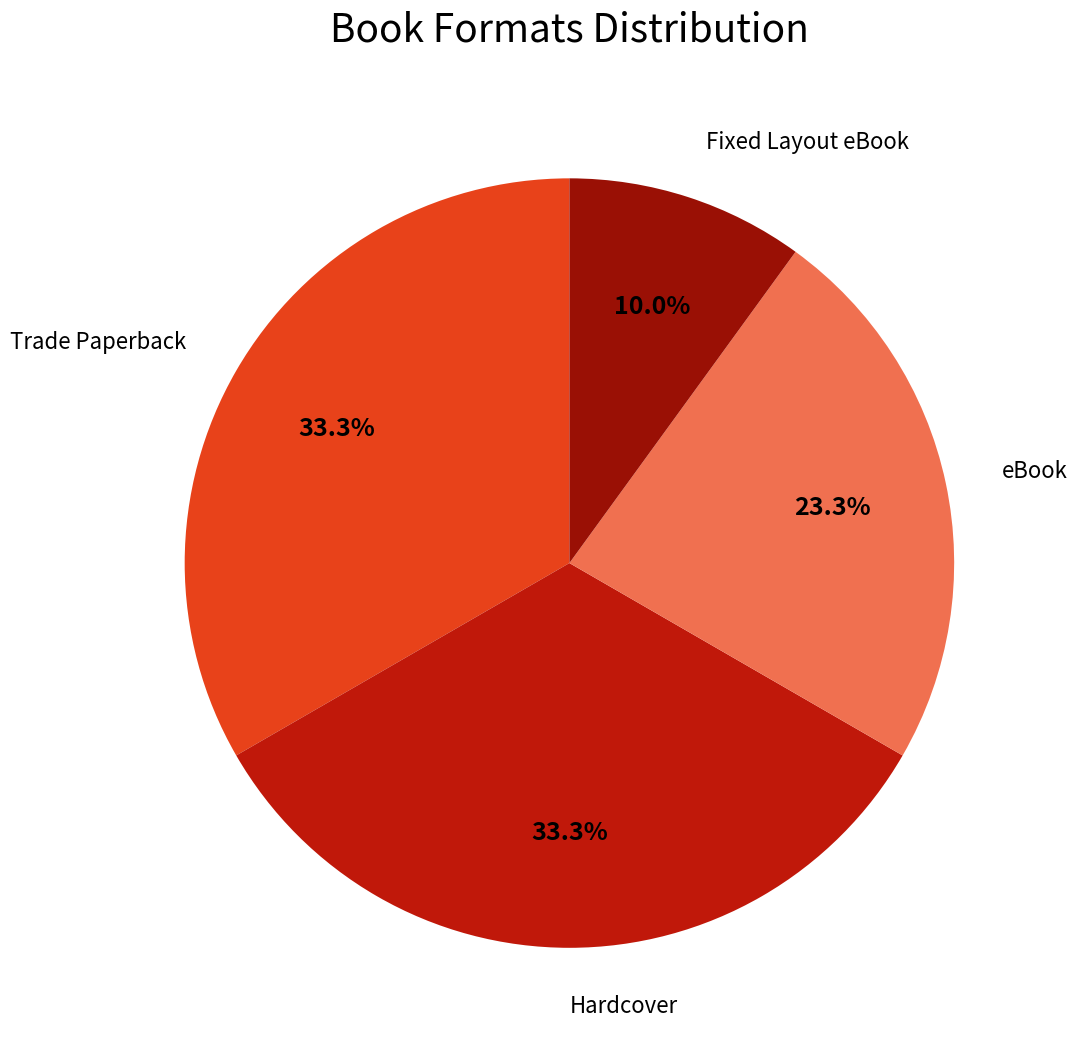

What percentage is the Trade Paperback slice, to the nearest percent?

33%